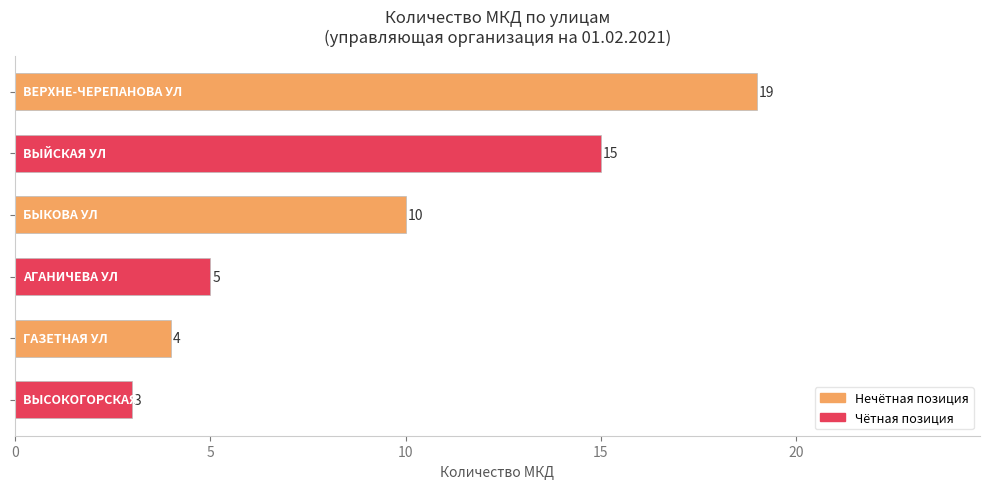

What is the value of the 3rd bar from the top?

10